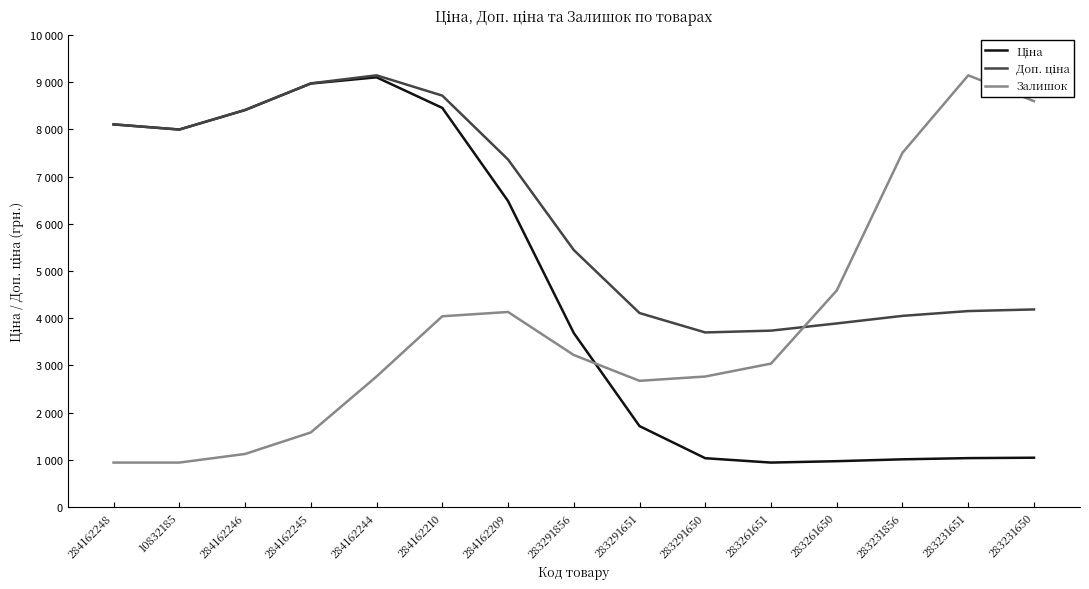

What is the value of the Залишок point at the 12th from the left?

4588.2